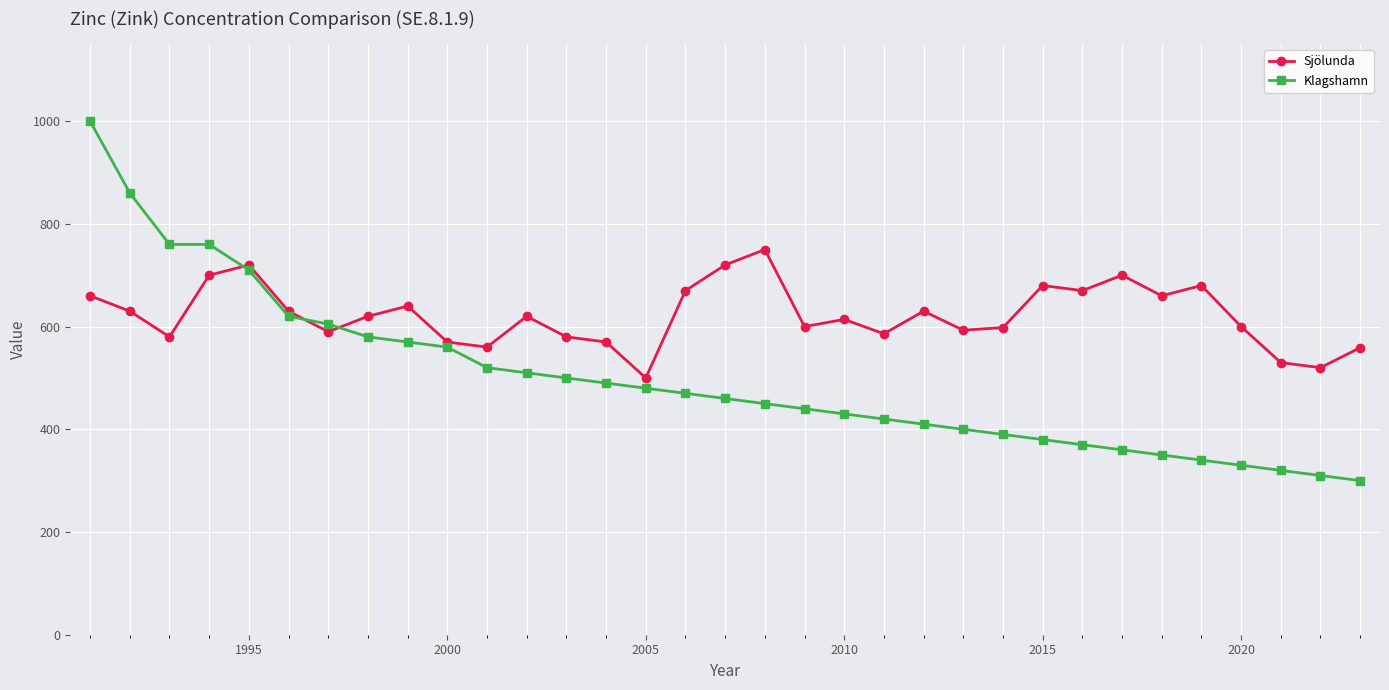

Which series has the widest spread of values?

Klagshamn